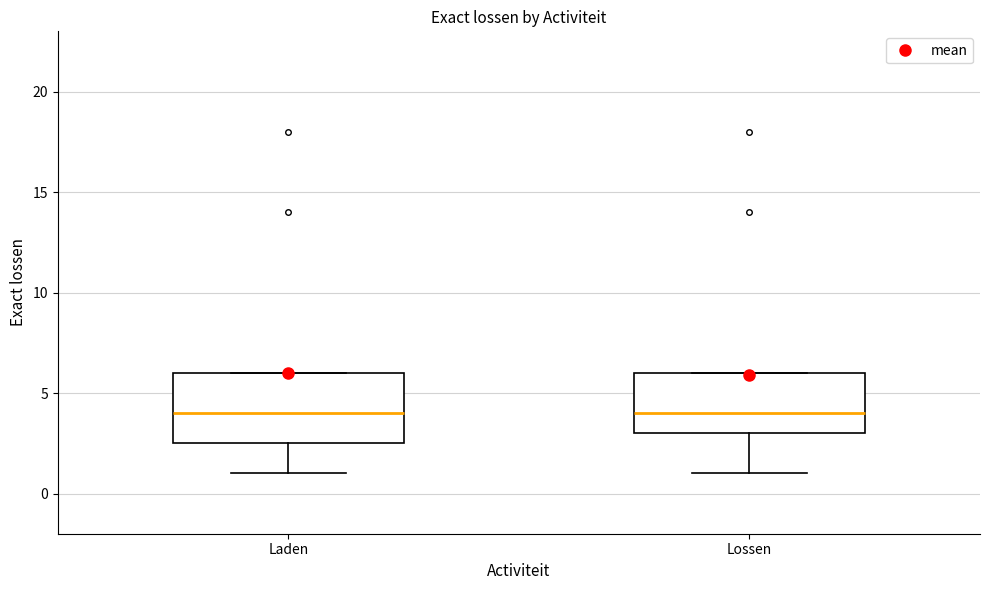

Reading left to right, transcribe this box plot: for each box, give where its median line is, the range the box spans, and where its two whiskers end, as read against the y-axis. The values are not printed on the chart, so give them approximately, as read against the axis.

Laden: median 4.0, box 2.5 to 6.0, whiskers 1.0 to 6.0
Lossen: median 4.0, box 3.0 to 6.0, whiskers 1.0 to 6.0